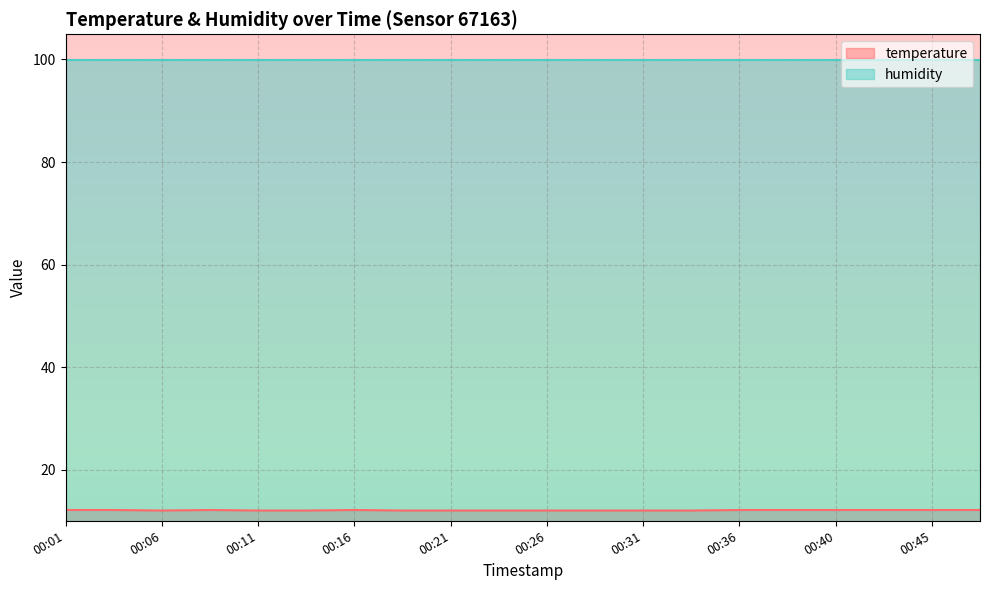

List the labels in order of value, largest first.

00:01, 00:04, 00:09, 00:16, 00:36, 00:38, 00:40, 00:43, 00:45, 00:48, 00:06, 00:11, 00:14, 00:18, 00:21, 00:23, 00:26, 00:28, 00:31, 00:33